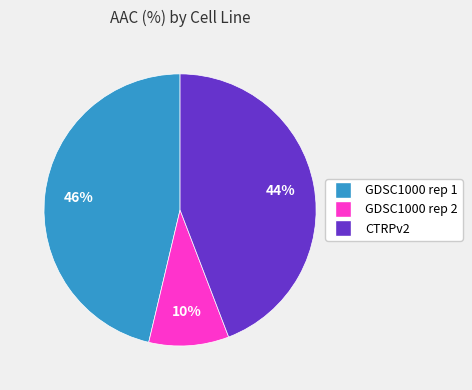

Which has a higher value, GDSC1000 rep 2 or GDSC1000 rep 1?

GDSC1000 rep 1